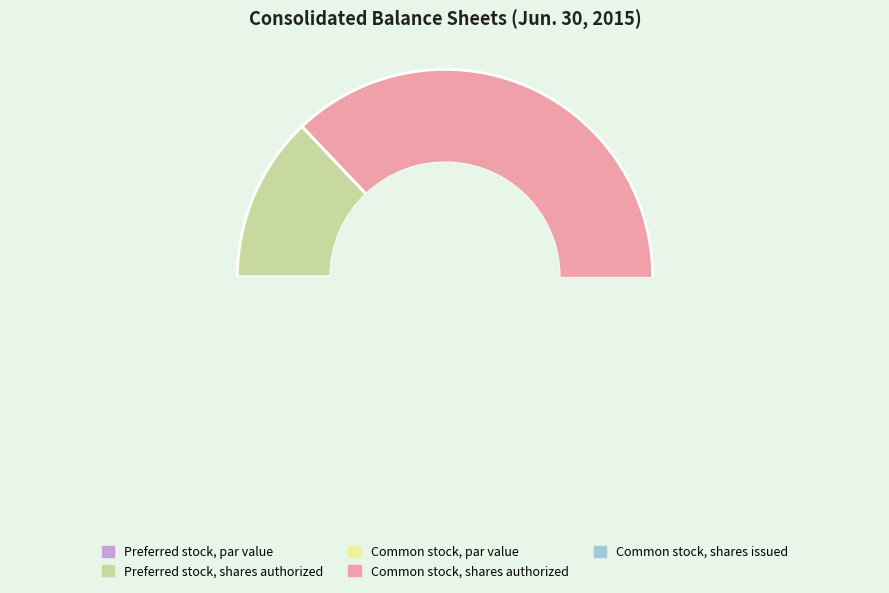

Which category accounts for the majority?

Common stock, shares authorized